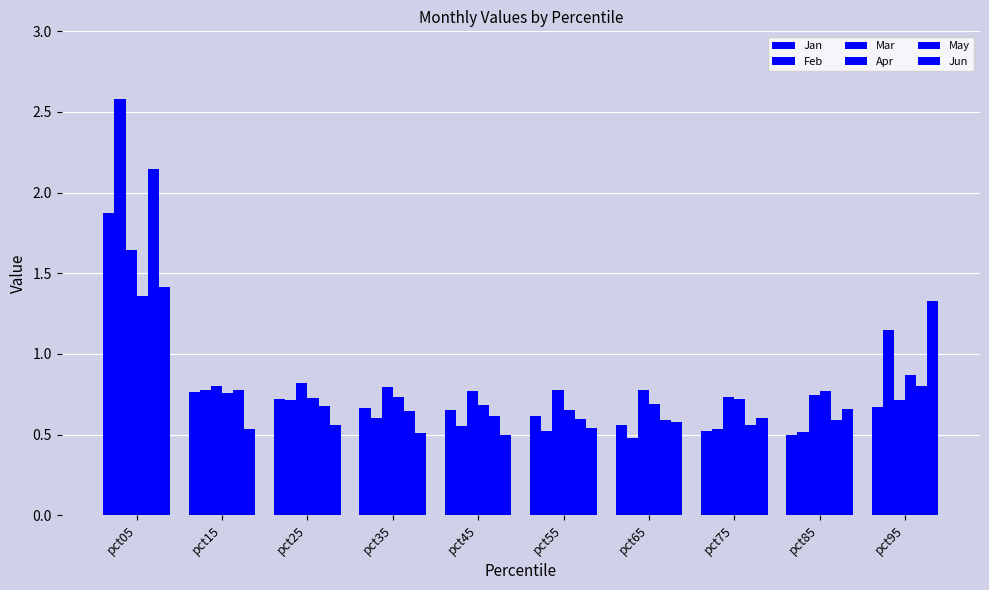

Read the Apr value at pct85.

0.8